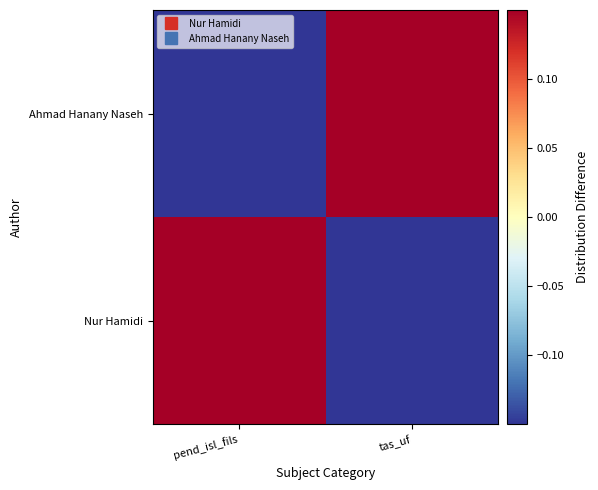

Between pend_isl_fils and tas_uf, which is larger?

pend_isl_fils